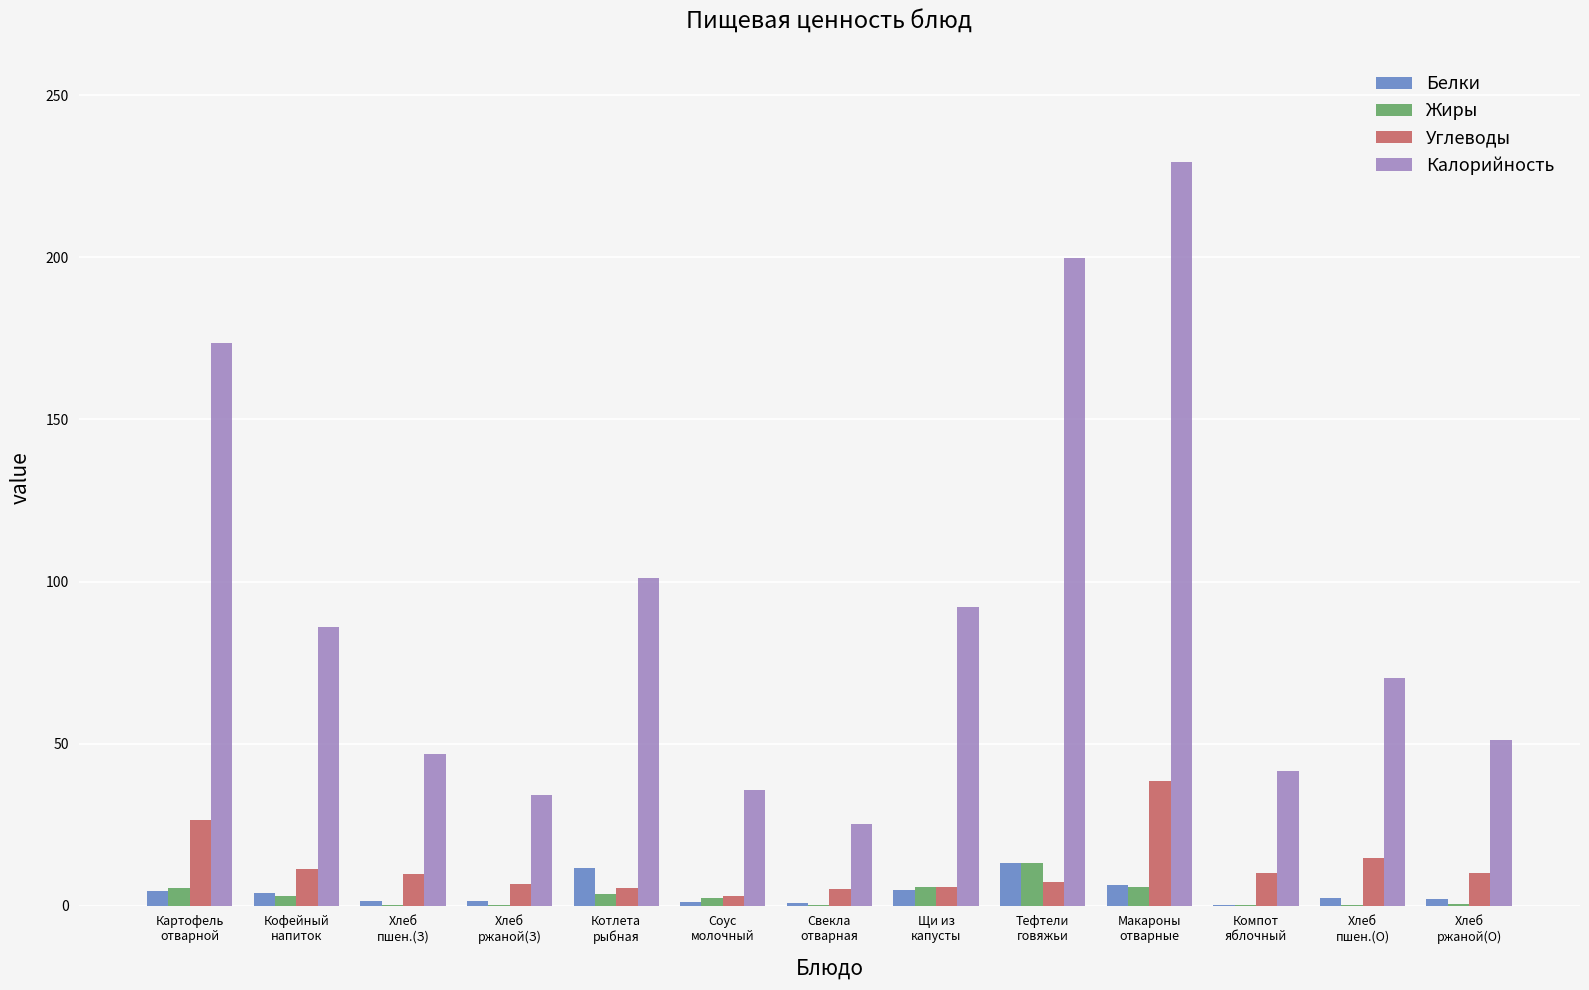

What are all the series names shown in the legend?

Белки, Жиры, Углеводы, Калорийность